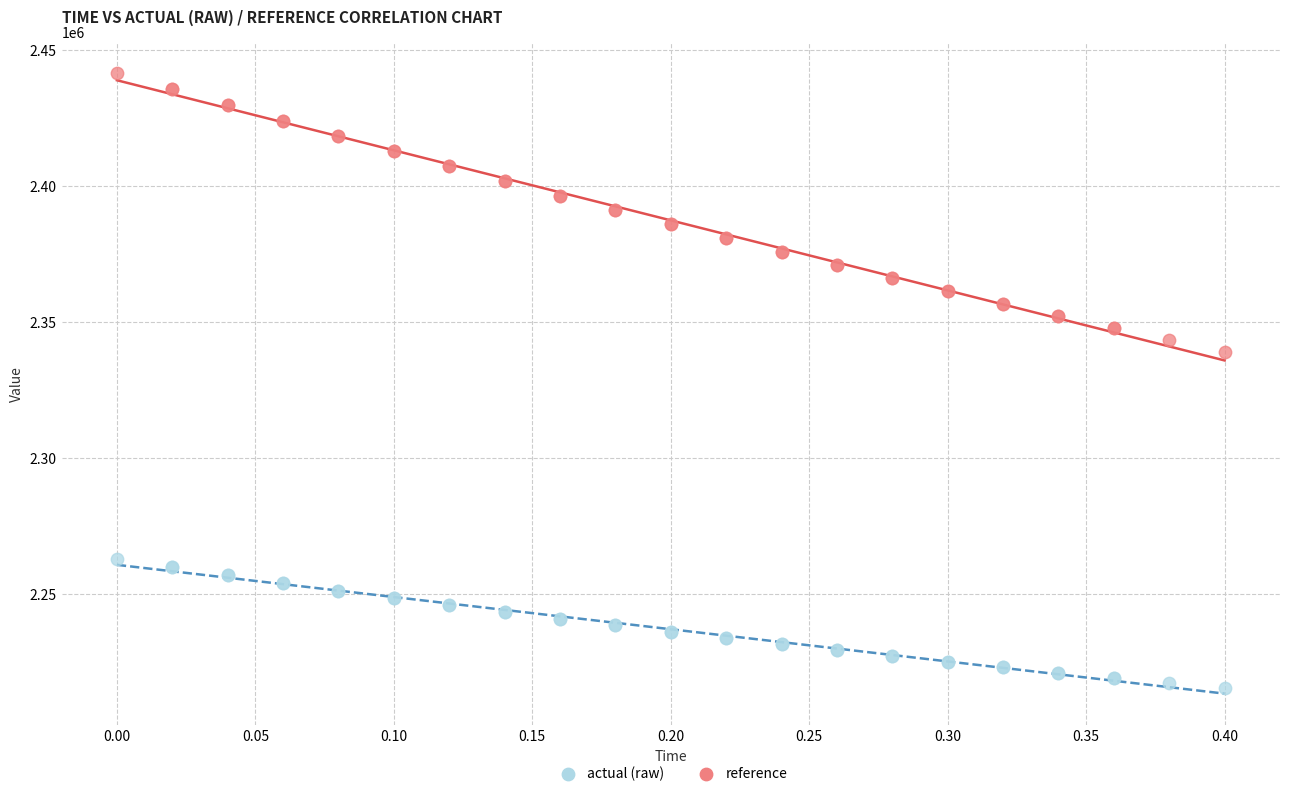

Which series reaches the minimum Y coordinate?

reference